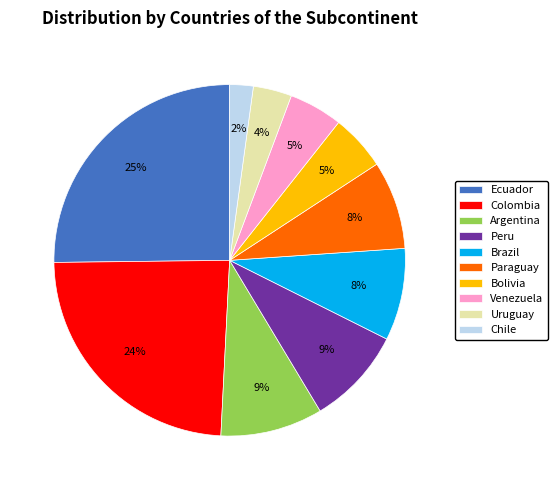

Do Chile and Colombia together represent more than half of the pie?

No